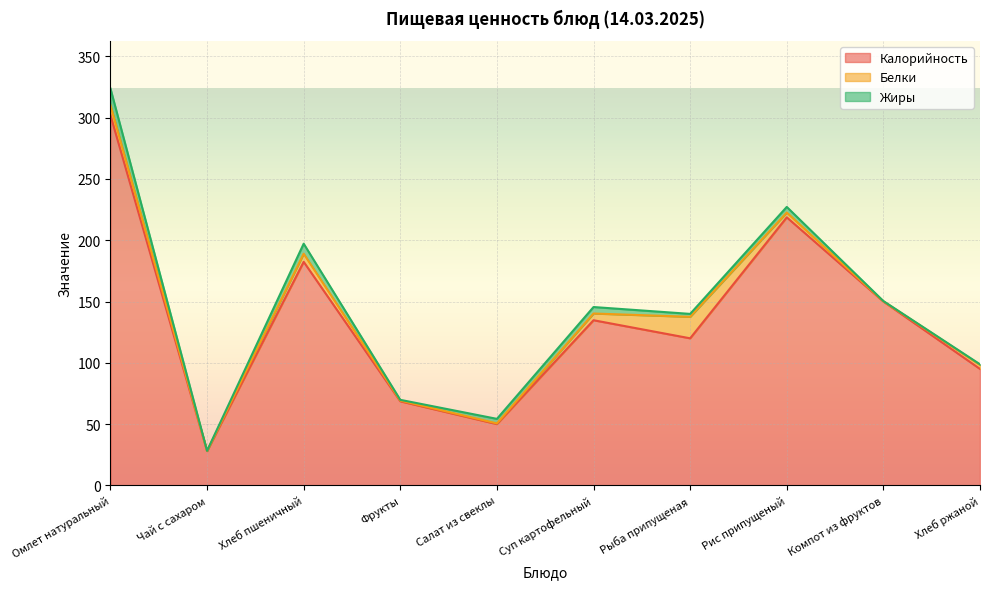

What are all the series names shown in the legend?

Калорийность, Белки, Жиры